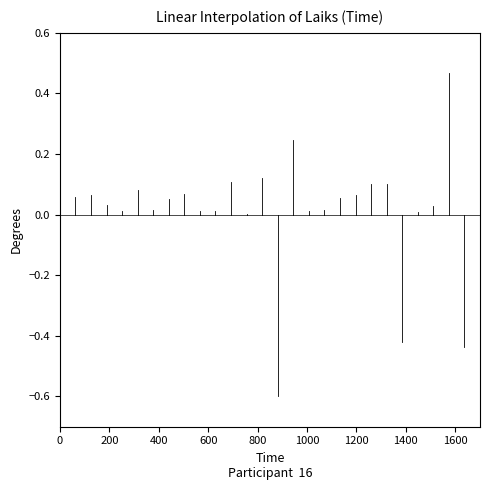

What is the minimum value shown in the chart?

-0.6